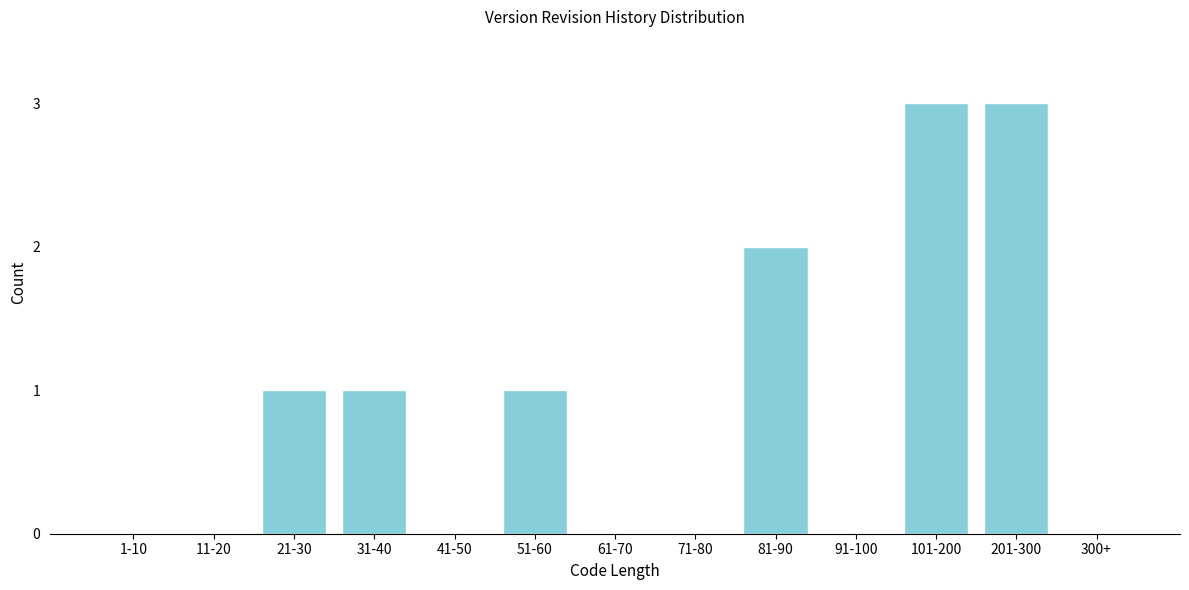

Reading left to right, extract all data points from this chart.

1-10=0	11-20=0	21-30=1	31-40=1	41-50=0	51-60=1	61-70=0	71-80=0	81-90=2	91-100=0	101-200=3	201-300=3	300+=0